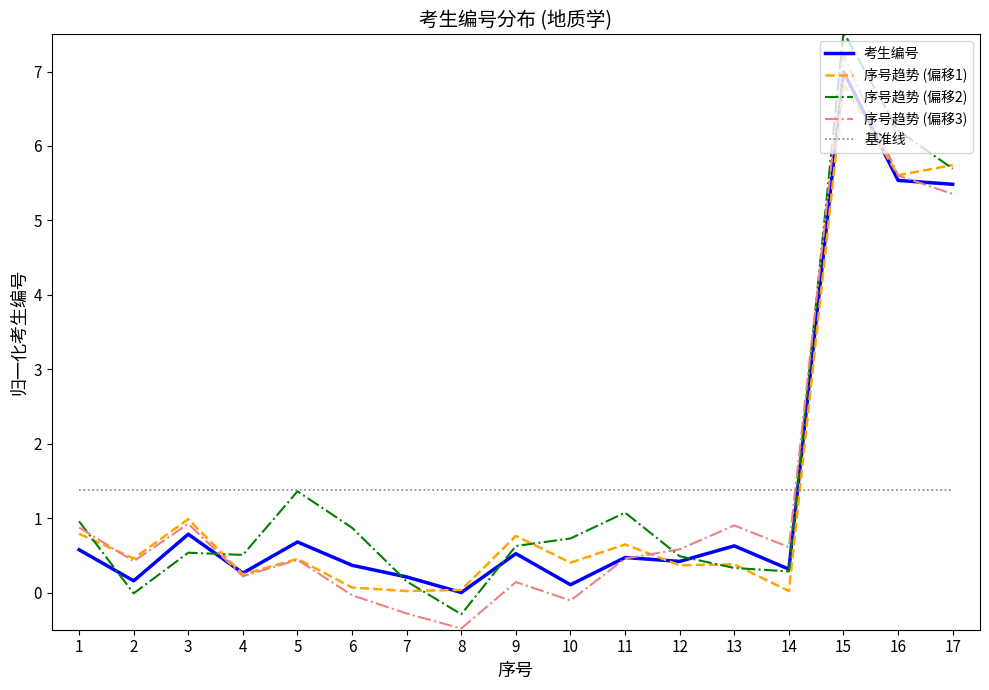

Is it true that 基准线 equals 1.4 at 9?

True